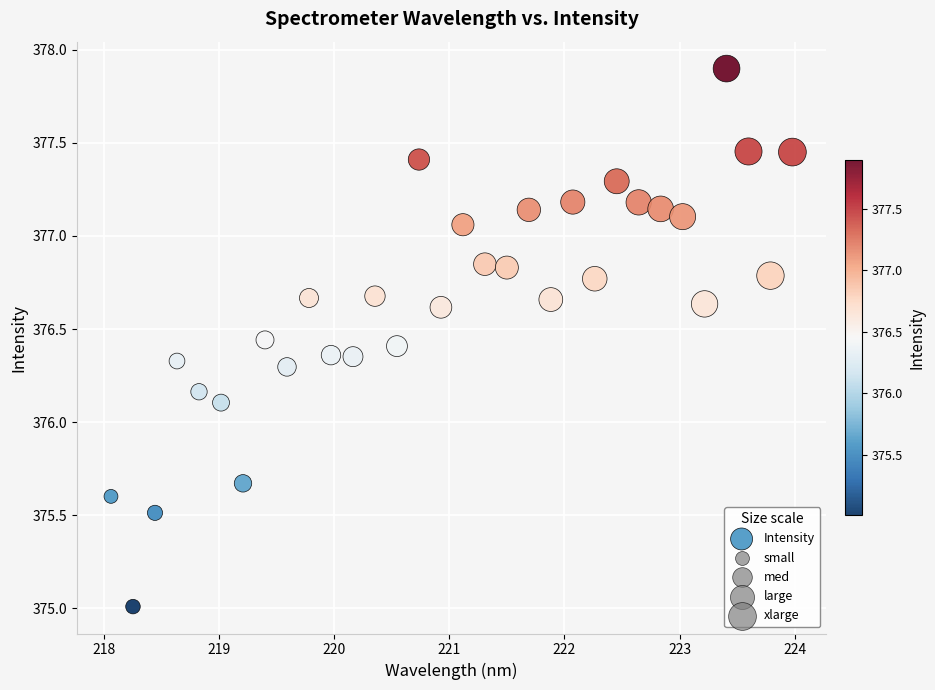

What is the range of X values (max minus min)?

5.9